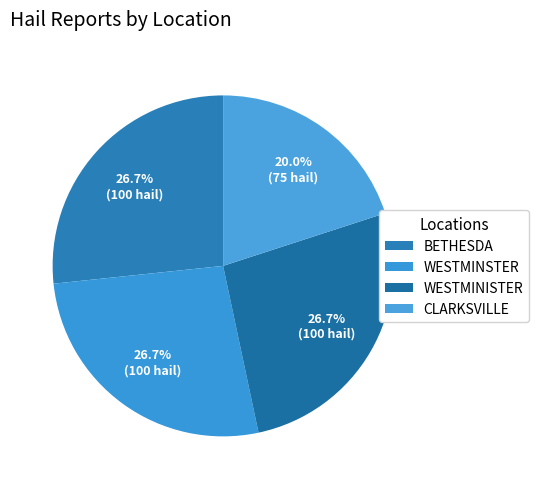

To the nearest percent, what percentage of the pie is WESTMINSTER?

27%